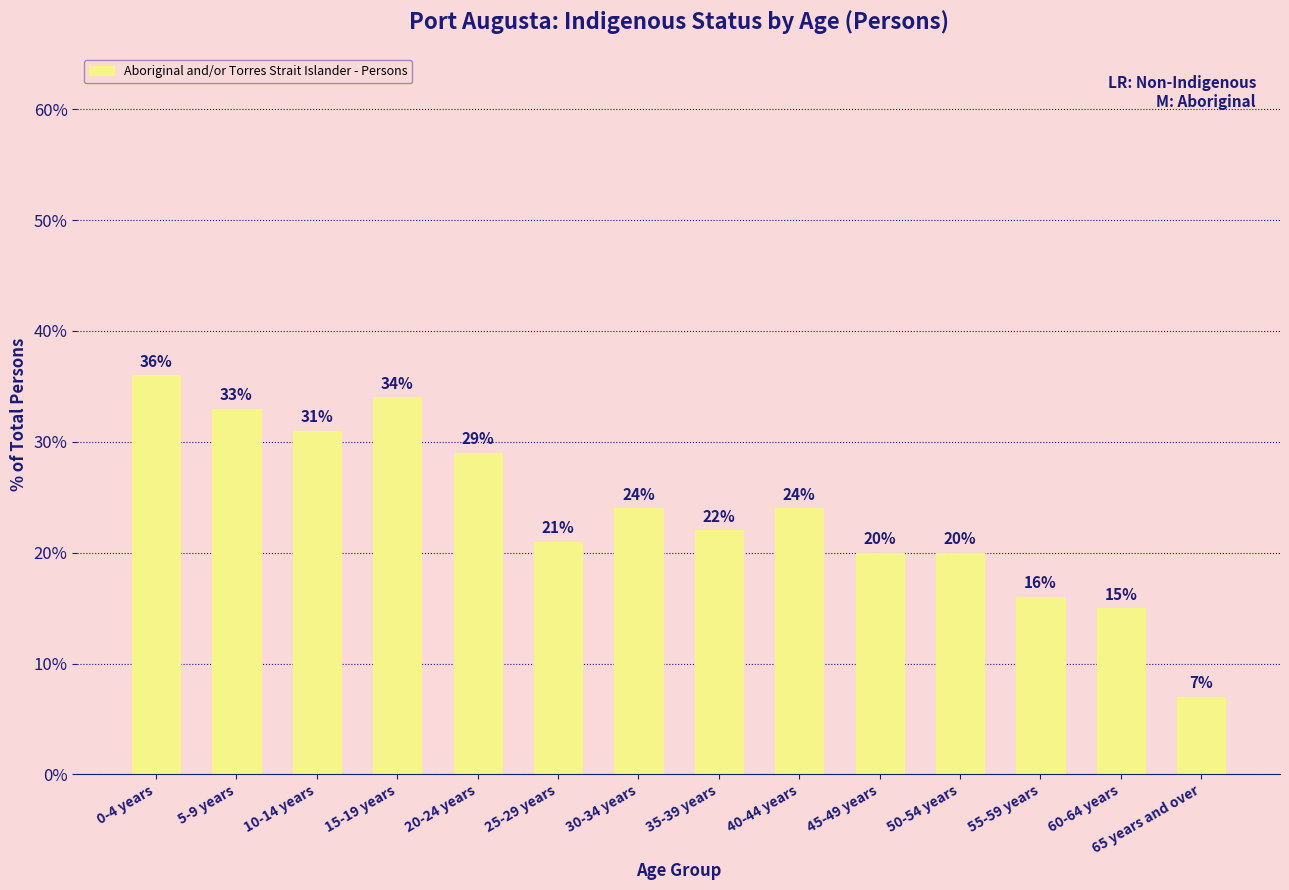

How many data points are less than 24?

7